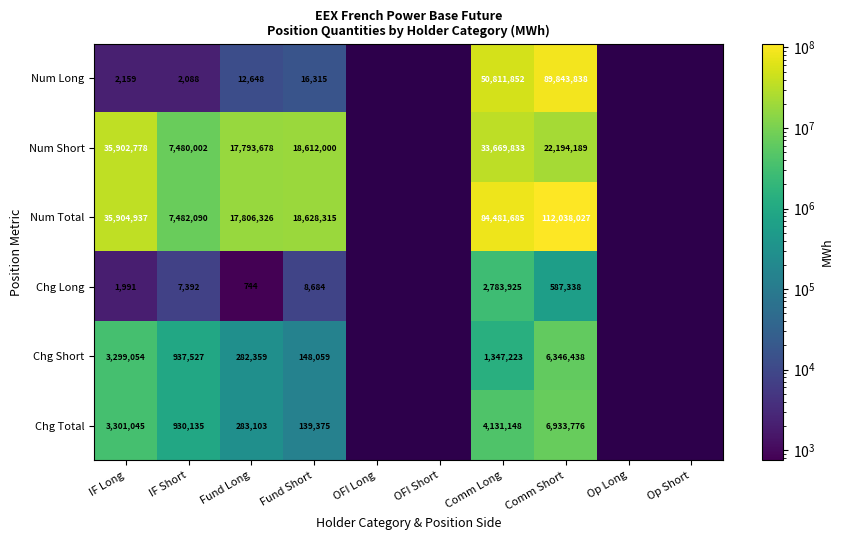

Is it true that Chg Short equals 1371475 at IF Short?

False